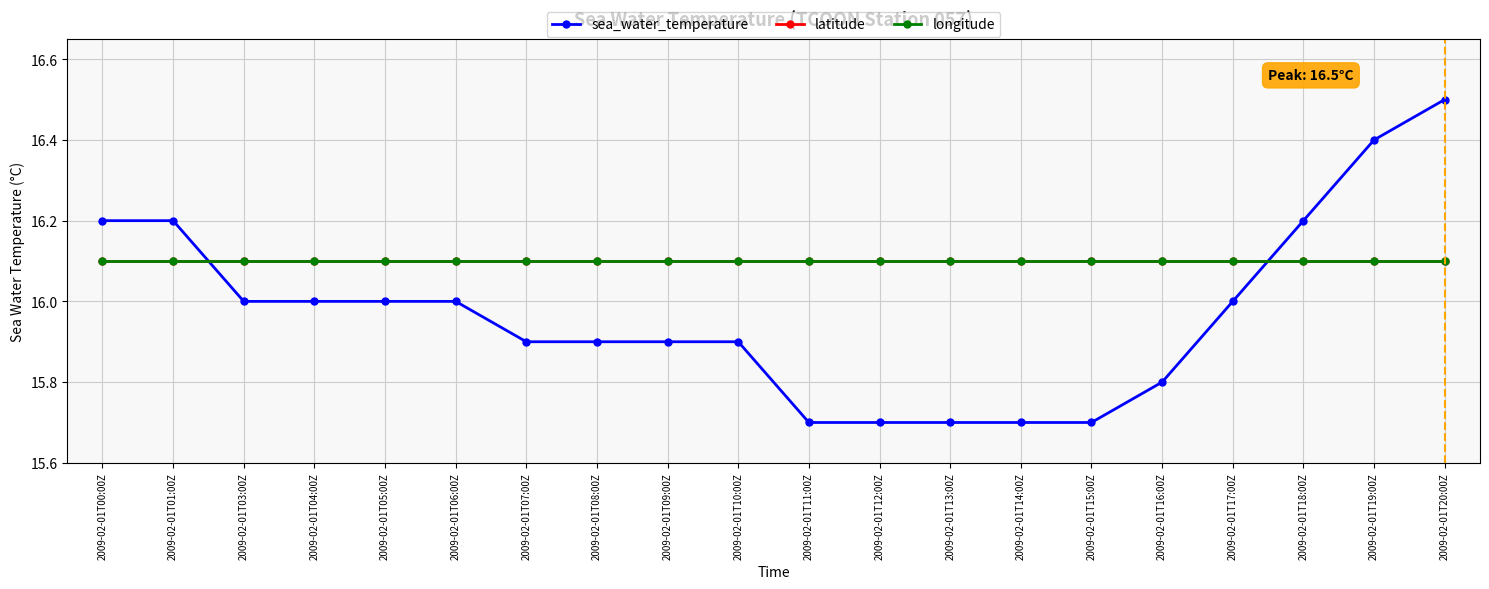

Where is sea_water_temperature nearest to the value 16?

2009-02-01T03:00Z